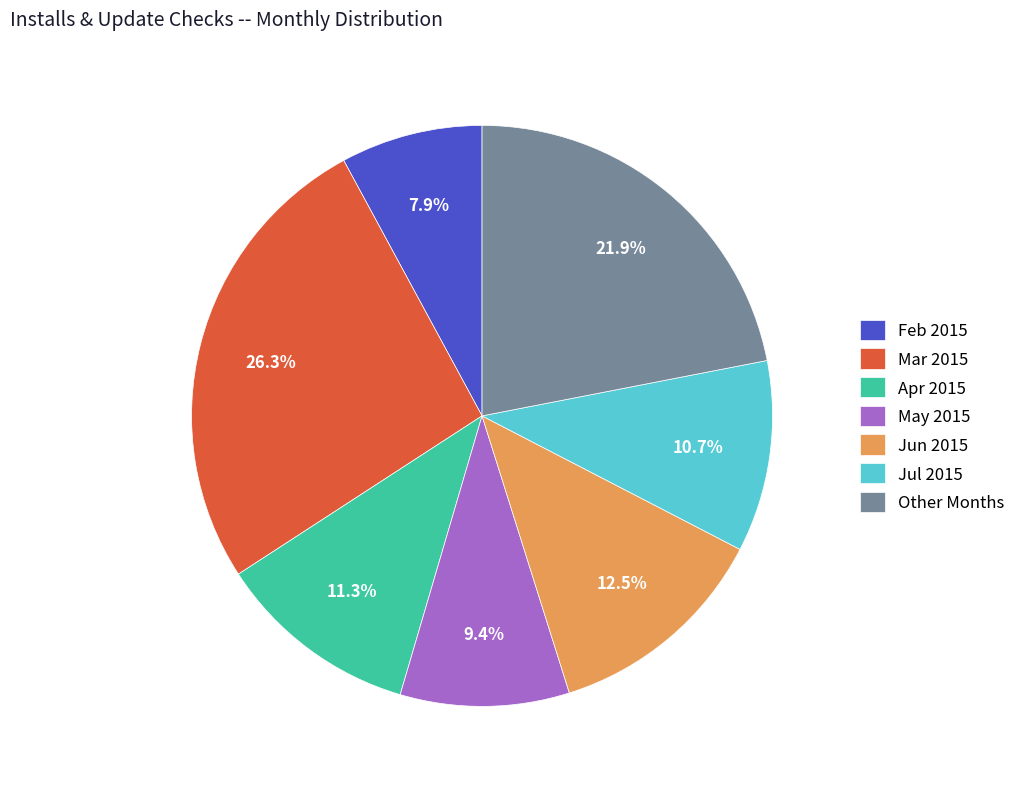

Is the sum of Jun 2015 and Other Months greater than half?

No